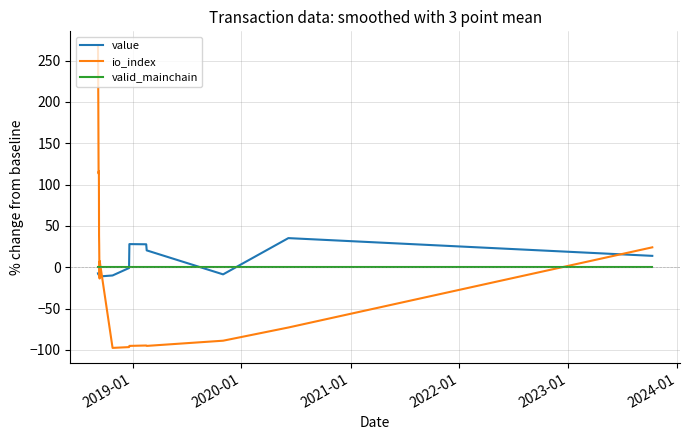

How many interior local peaks does the io_index series have?

3